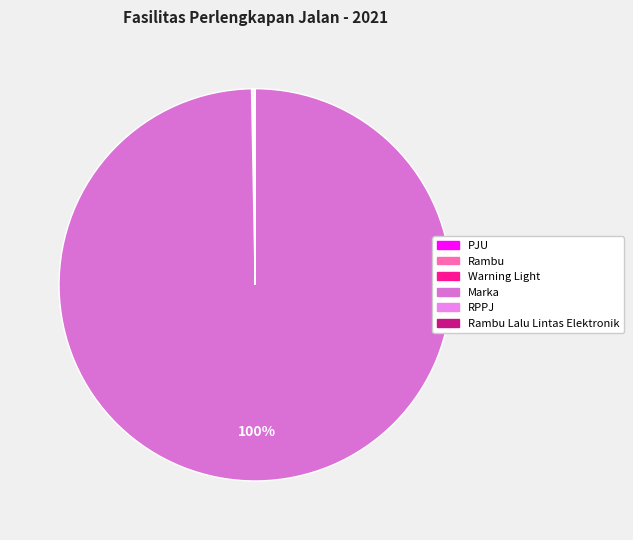

What is the smallest slice in the pie chart?

Rambu Lalu Lintas Elektronik